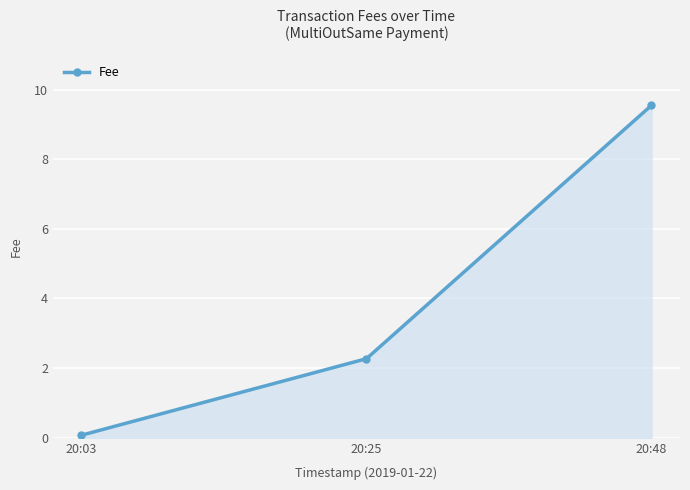

List the labels in order of value, largest first.

20:48, 20:25, 20:03